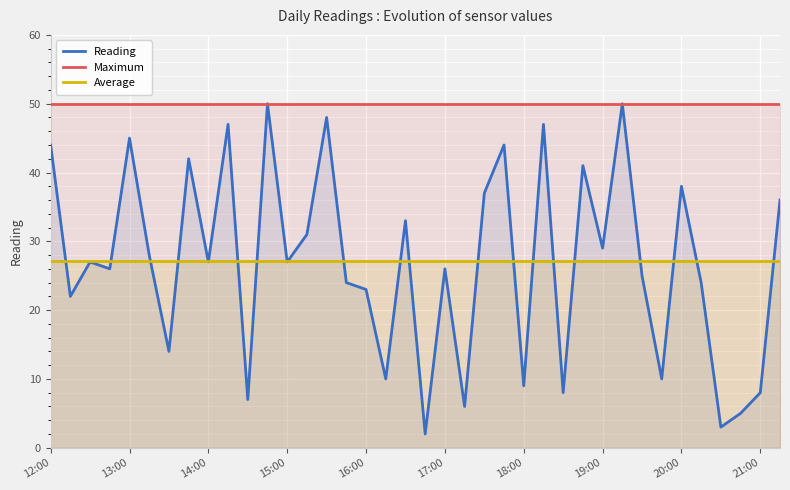

How many lines are shown in the chart?

3